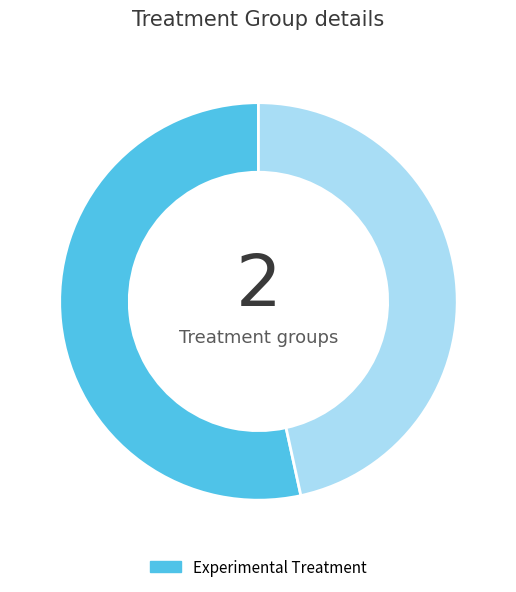

Is there a majority slice in this chart?

Yes